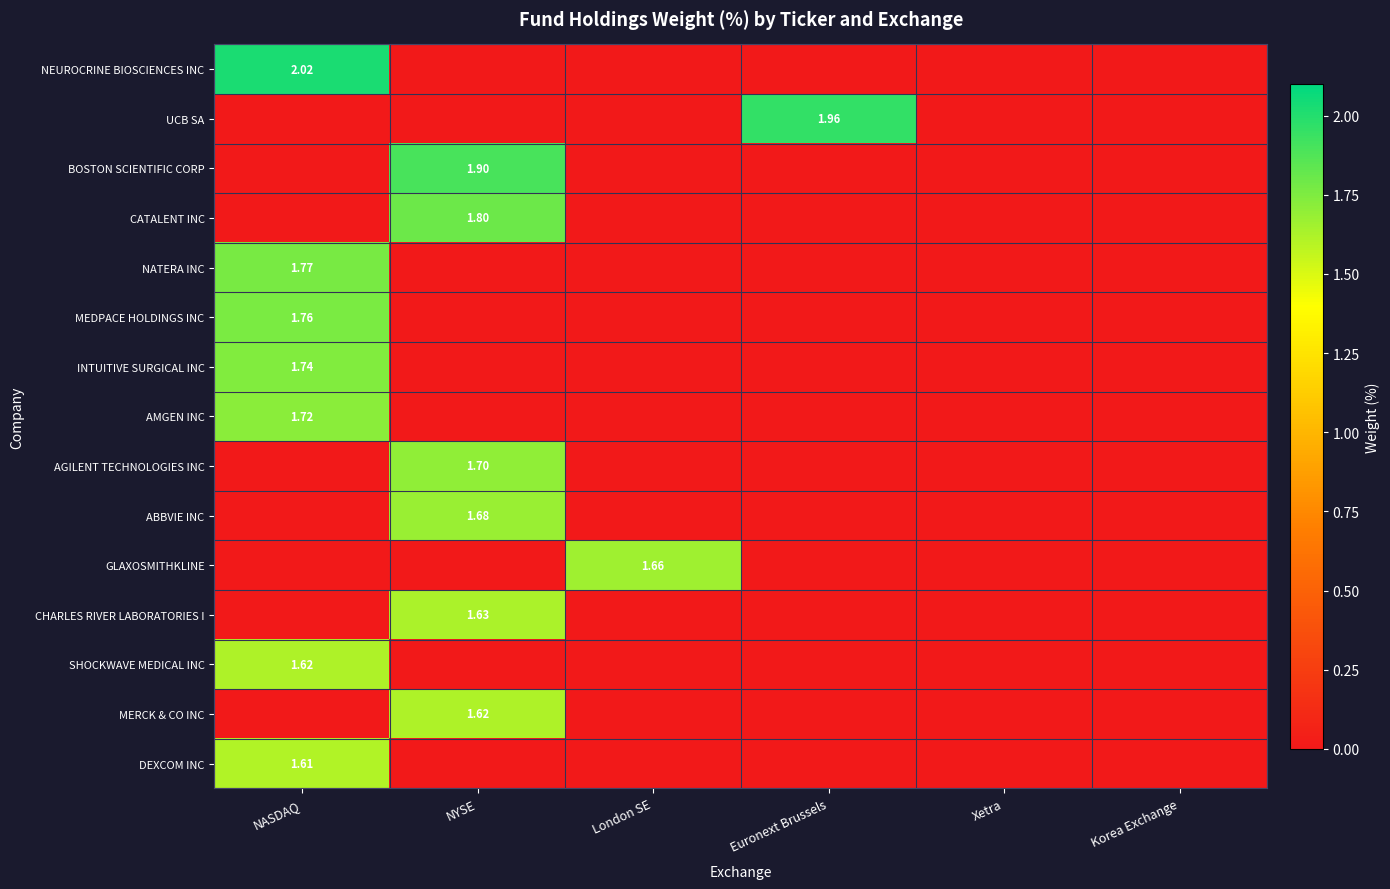

What is the difference between the highest and lowest values at Euronext Brussels?

2.0